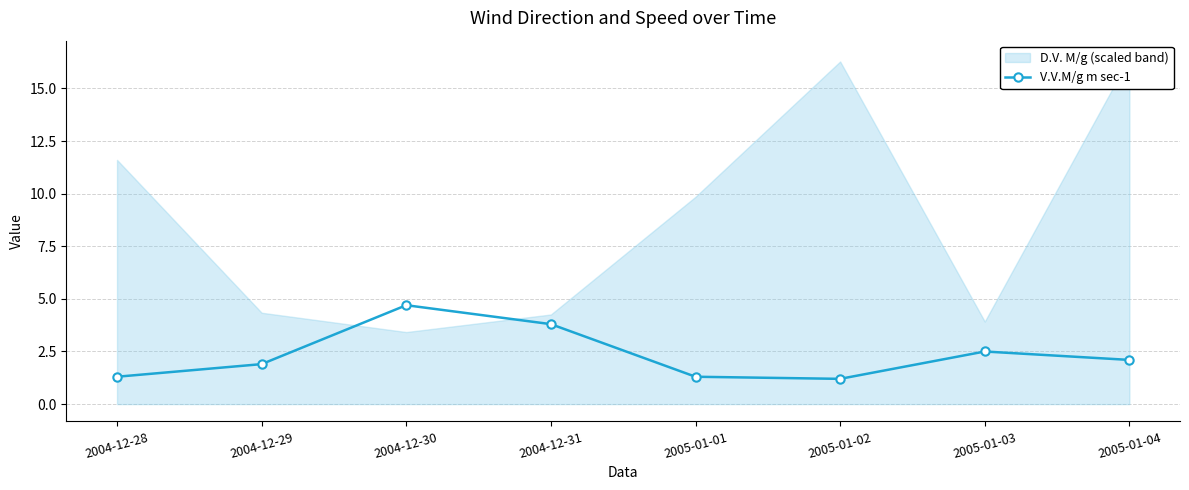

What position from the left is 2004-12-29?

2